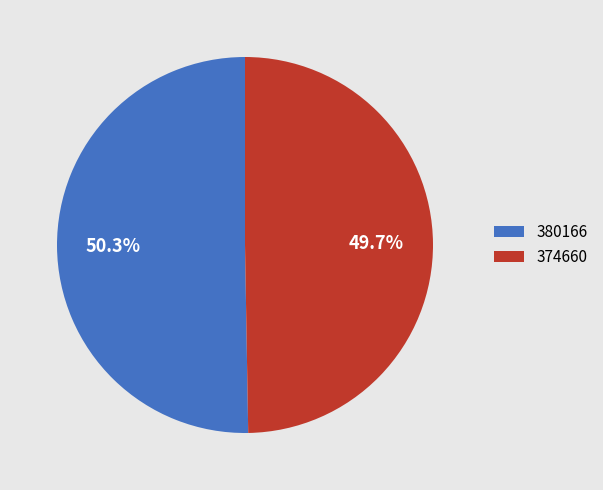

Is 380166 the majority of the pie?

Yes